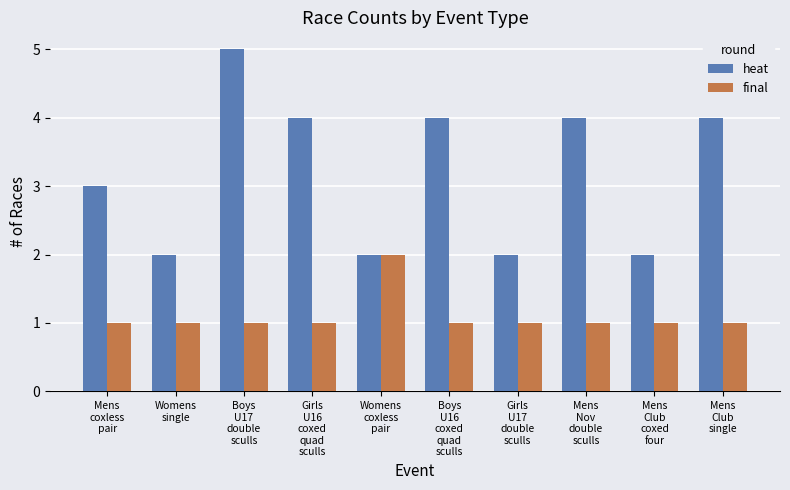

At Womens
single, list the series in order from smallest to largest.

final, heat